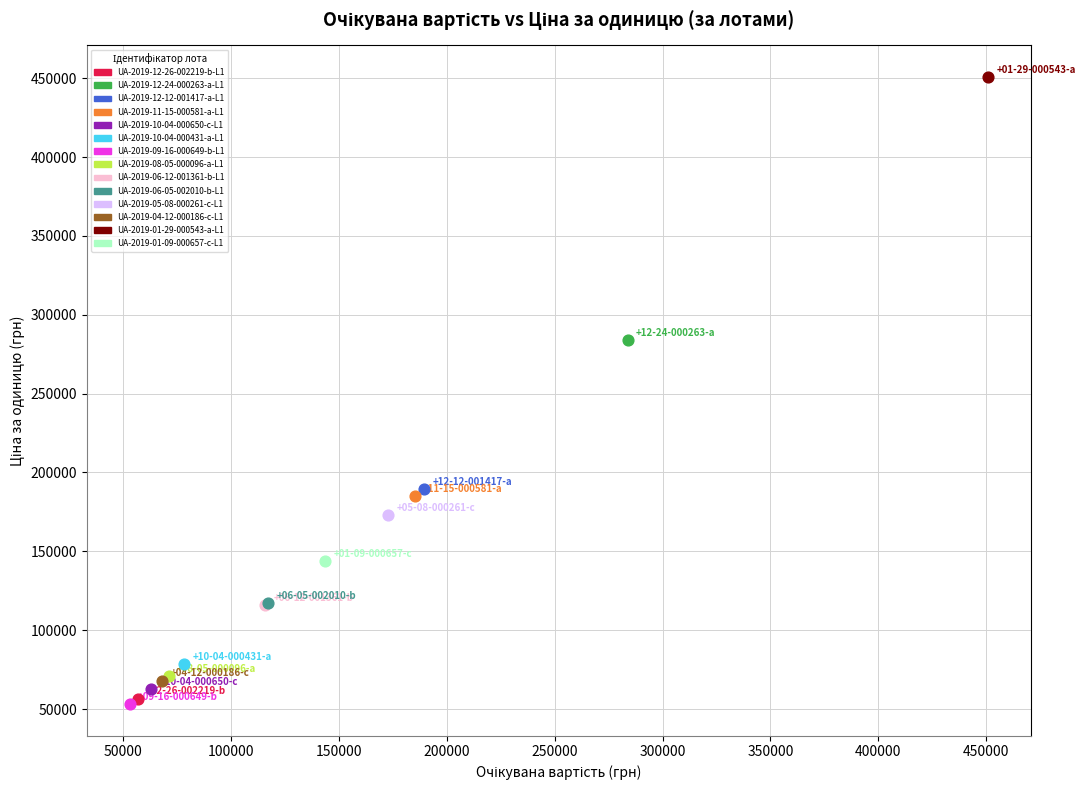

Which series contains the highest Y value?

UA-2019-01-29-000543-a-L1